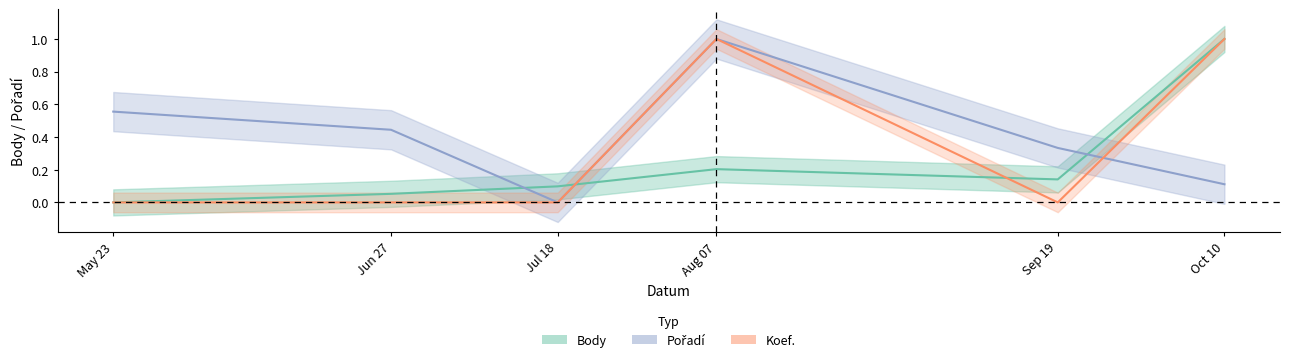

How many lines are shown in the chart?

3